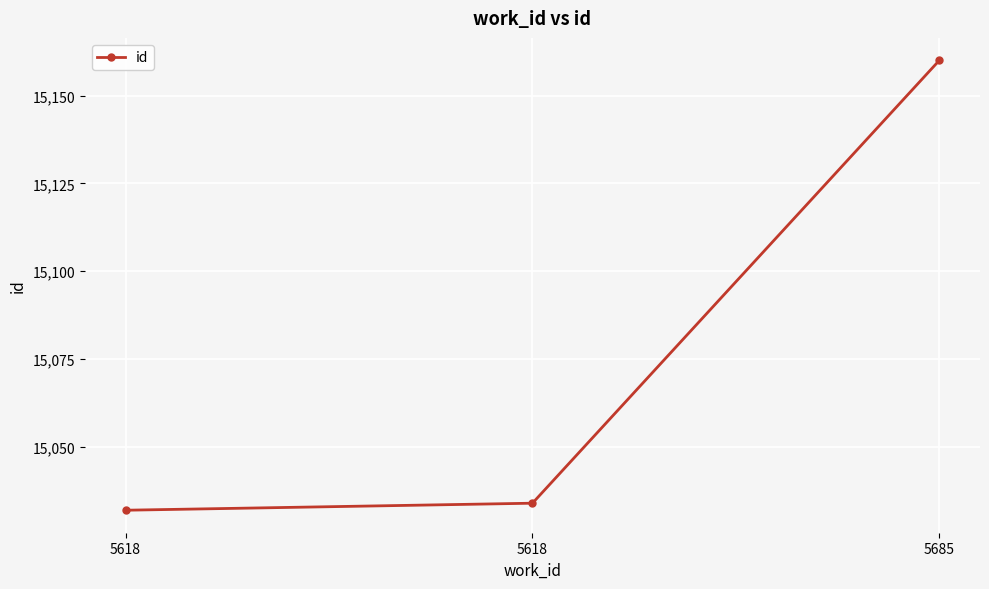

What is the approximate value at 5685, to the nearest 5?

15160